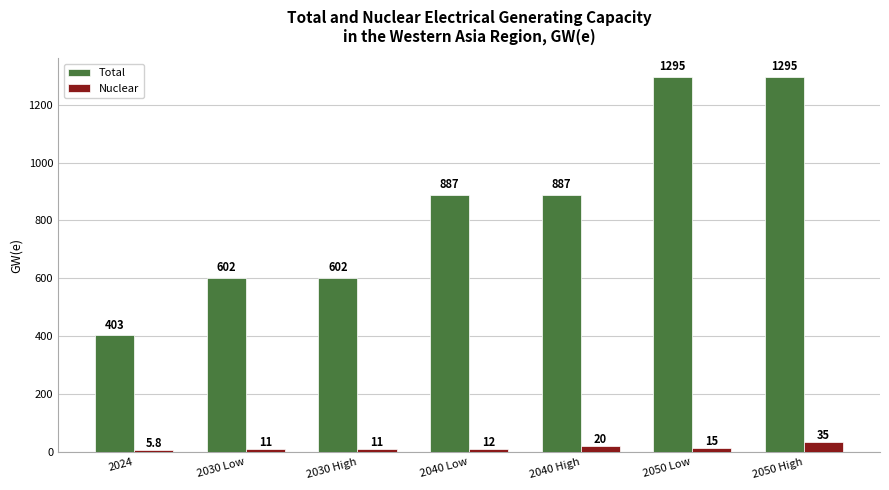

What is the maximum value for Nuclear?

35.0